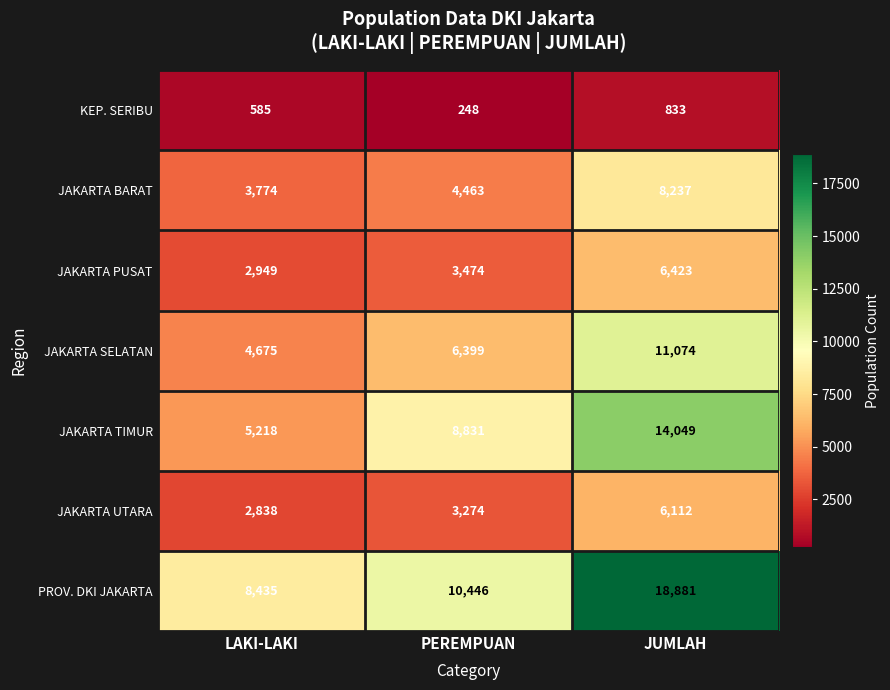

Which series changed the most between LAKI-LAKI and JUMLAH?

PROV. DKI JAKARTA